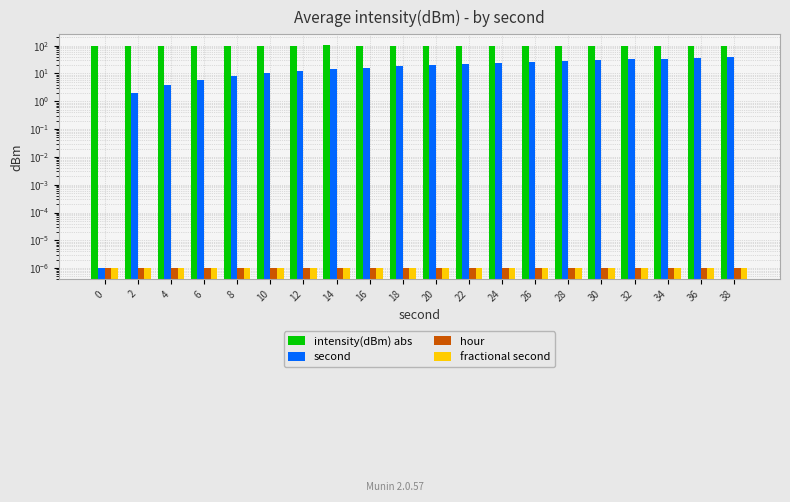

Where is intensity(dBm) abs nearest to the value 98?

8